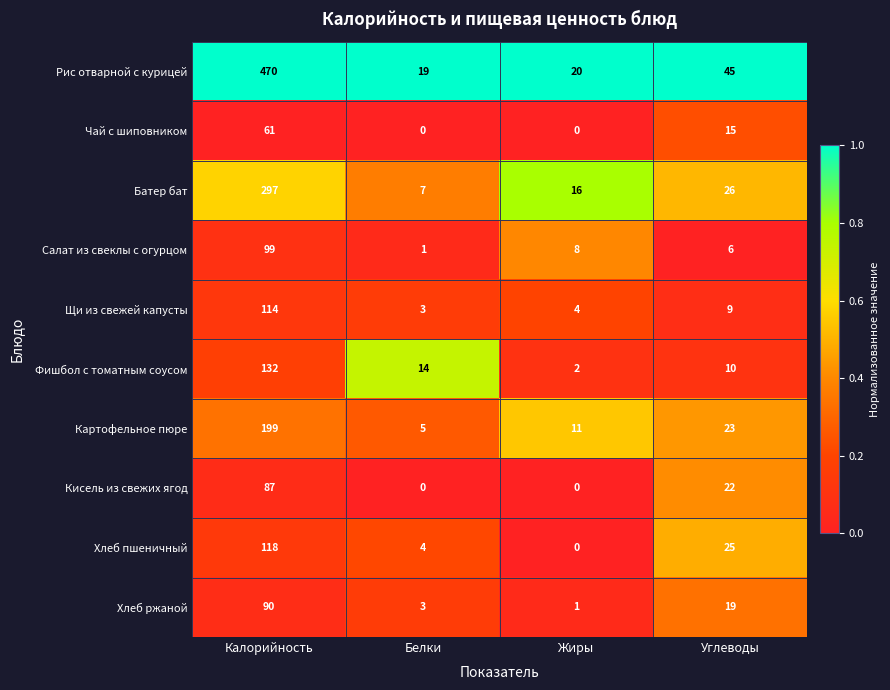

What is the approximate value of Батер бат at Белки, to the nearest 10?

10